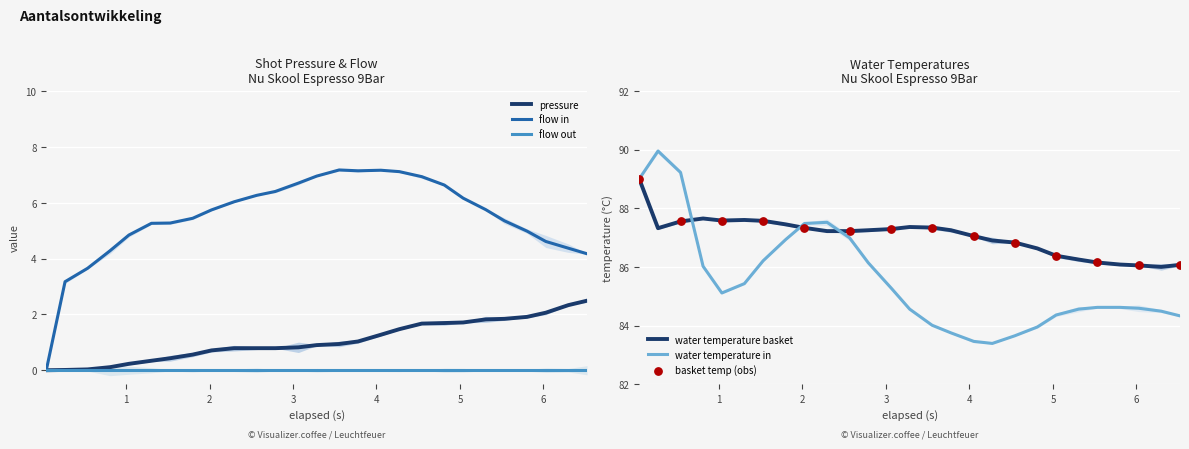

Which series contains the lowest Y value?

pressure